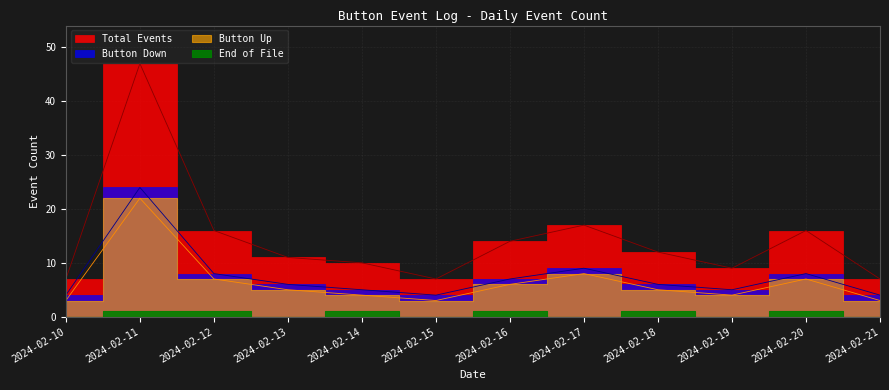

How many values in the Button Down series are below 6?

5